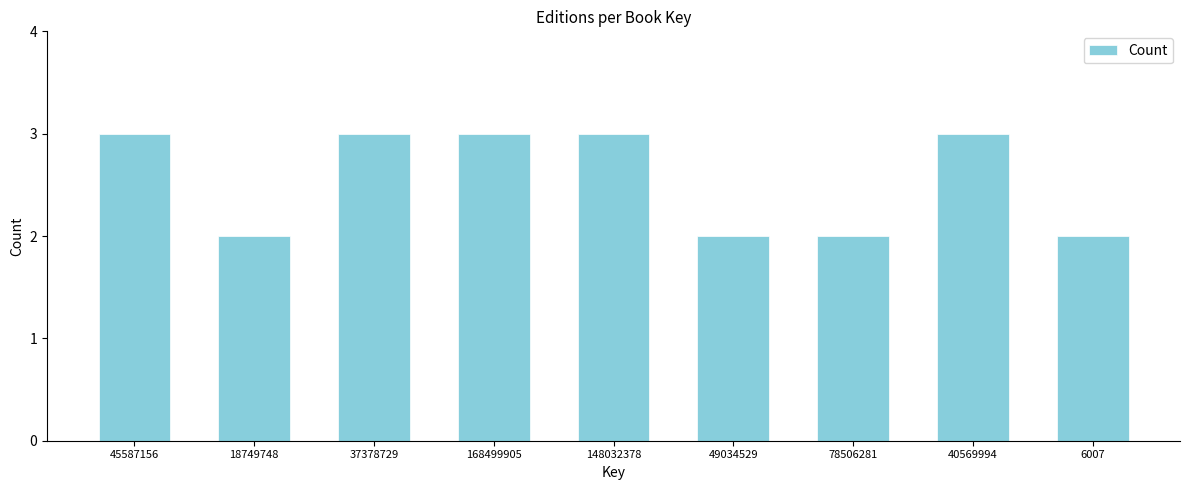

Reading left to right, extract all data points from this chart.

3	2	3	3	3	2	2	3	2